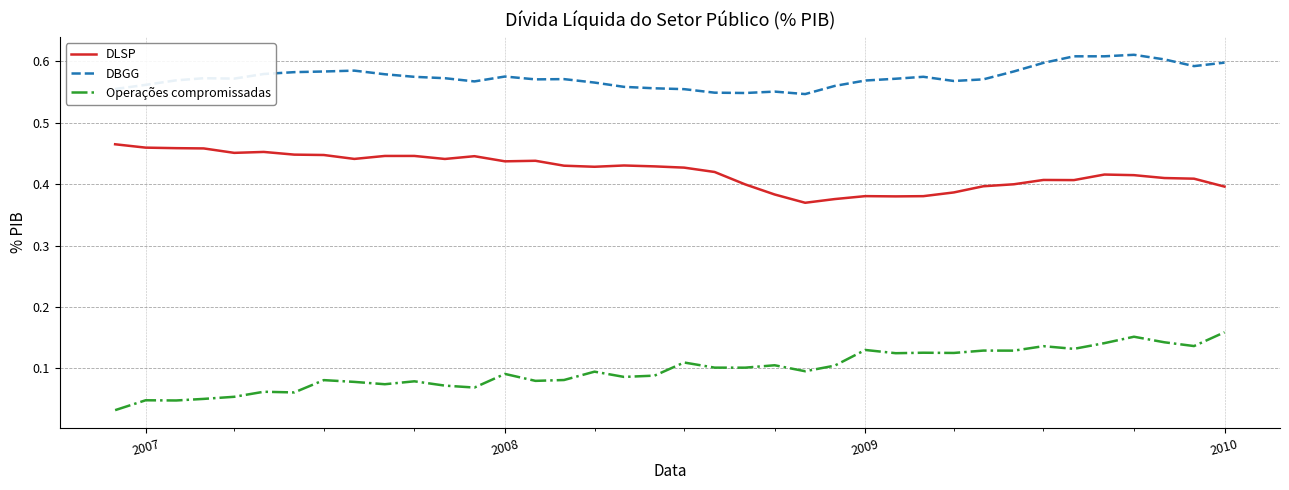

Which series has the largest range (max minus min)?

Operações compromissadas